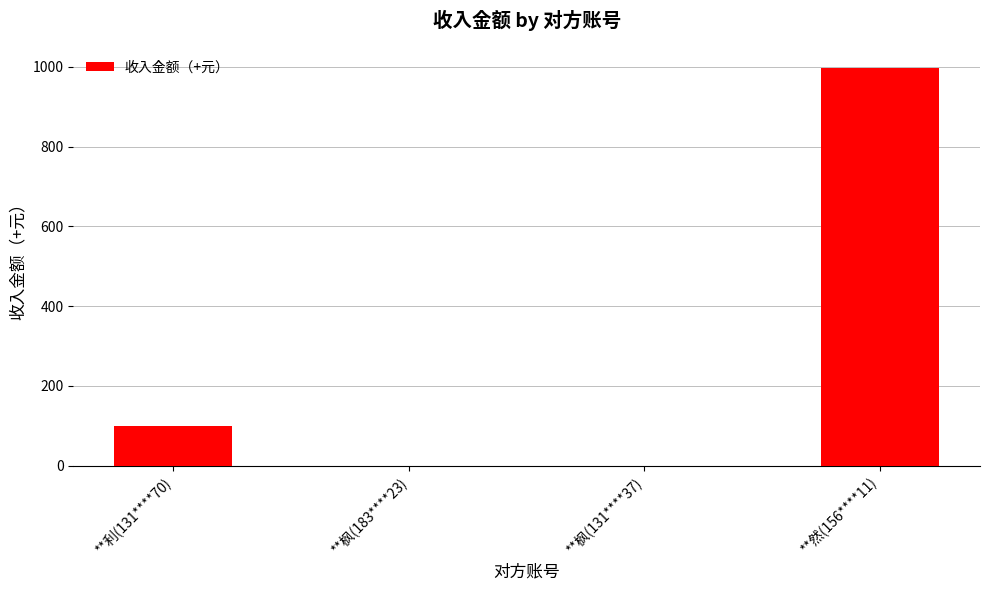

Read the value at **利(131****70).

100.0